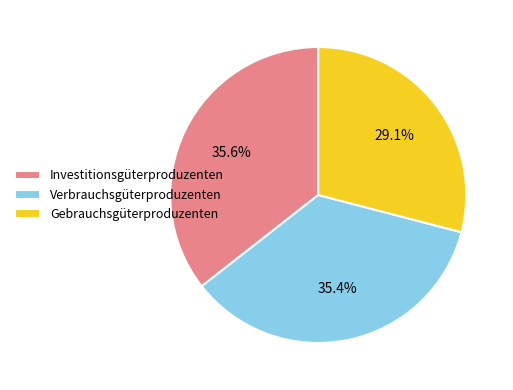

Which category has the smallest portion of the pie?

Gebrauchsgüterproduzenten